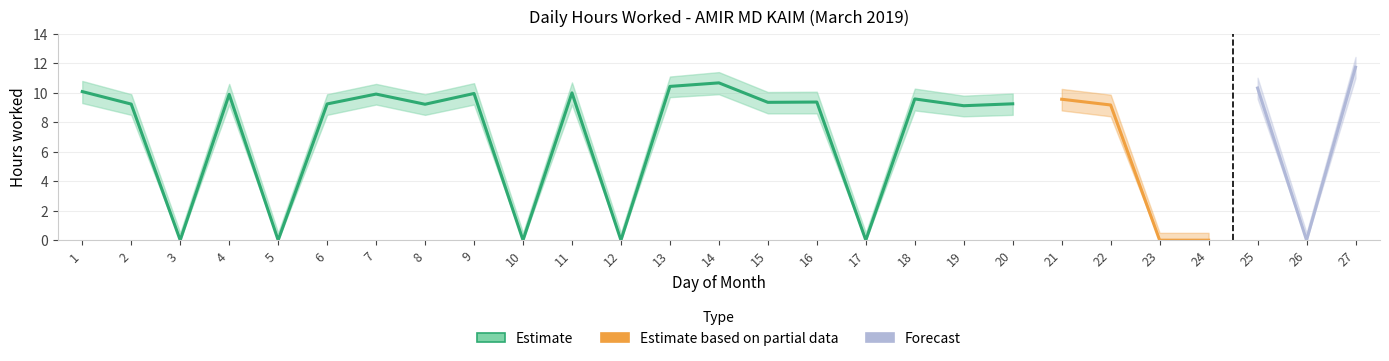

How many interior local peaks does the Low lower series have?

8